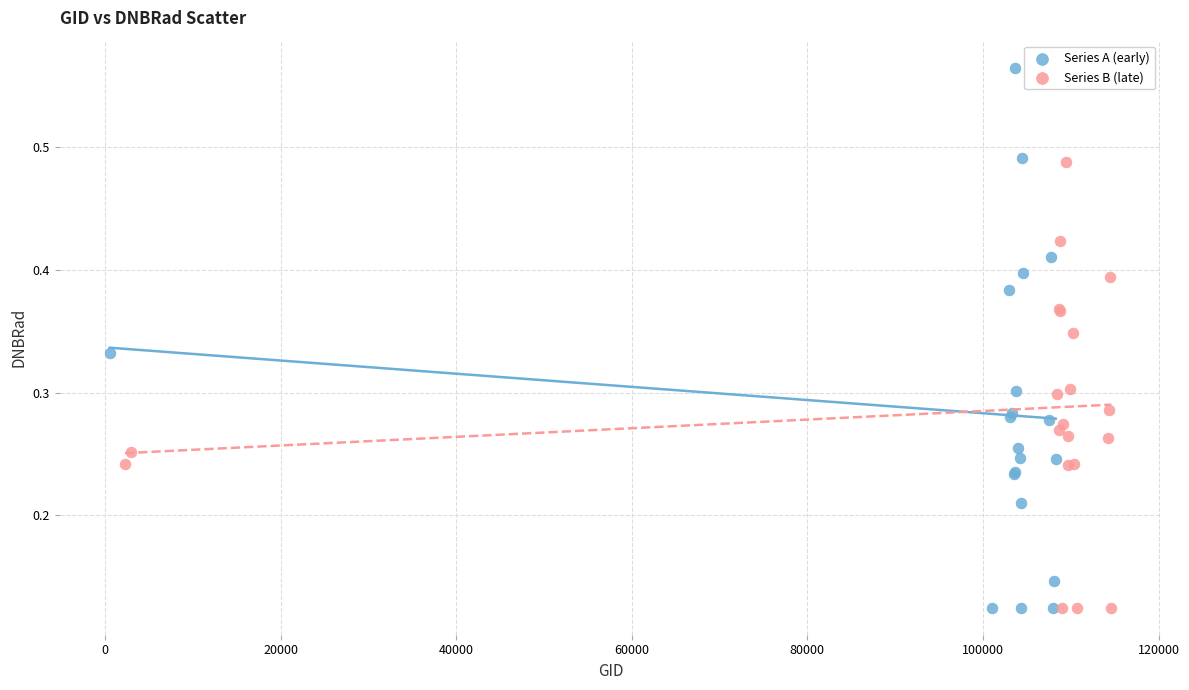

What are all the series names shown in the legend?

Series A (early), Series B (late)